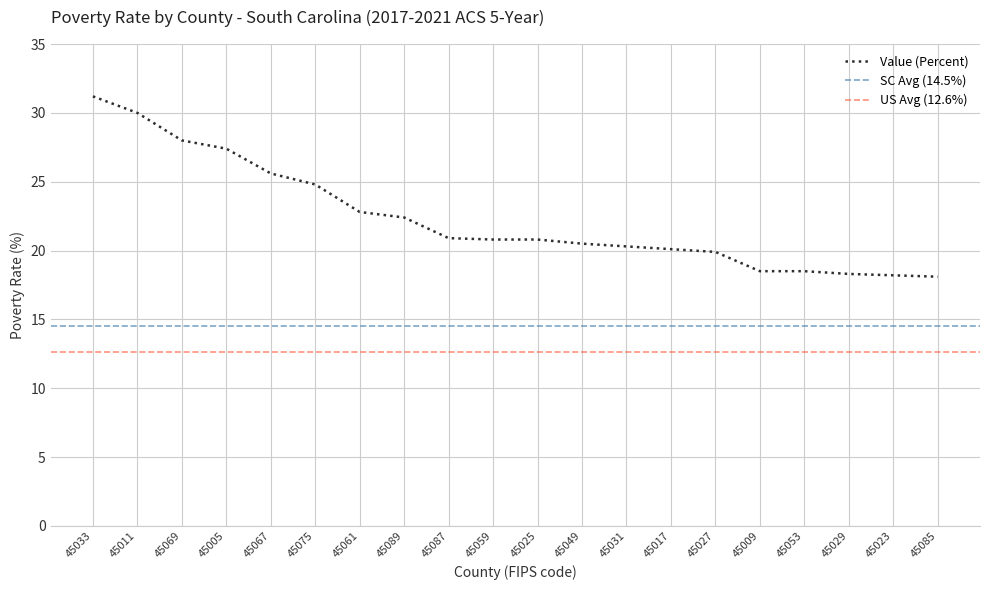

Is it true that Value (Percent) equals 48.5 at 45069?

False